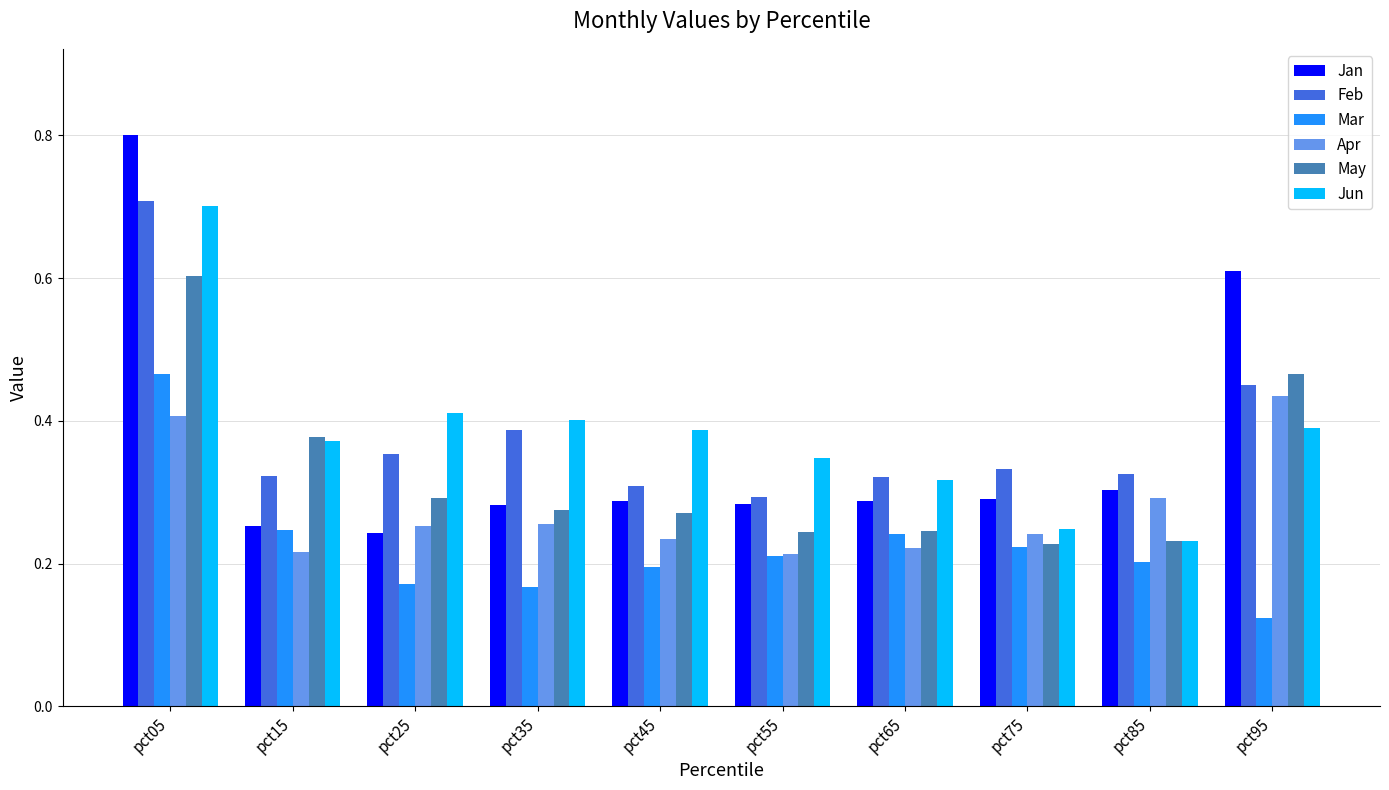

Between pct75 and pct95, which series saw the biggest shift?

Jan